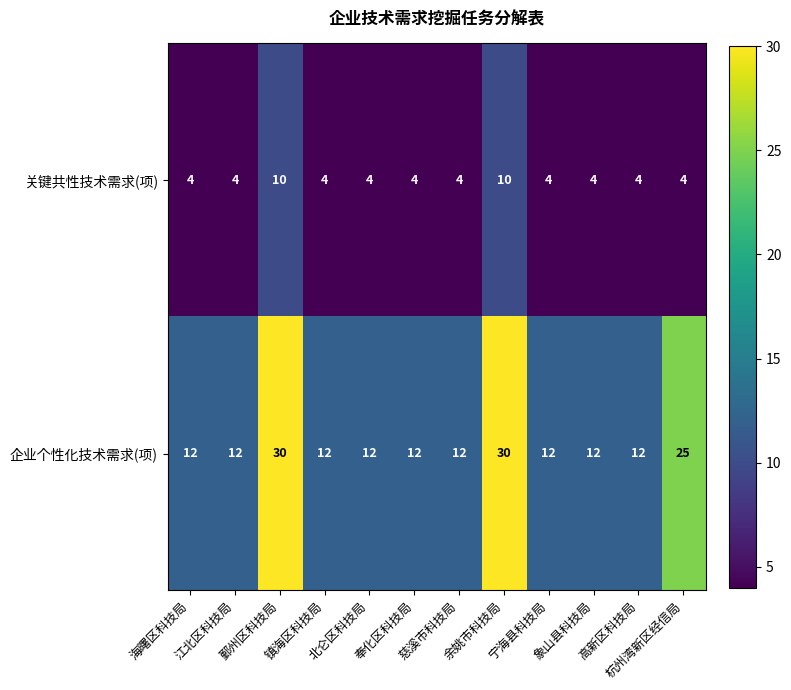

Is it true that 关键共性技术需求(项) equals 10 at 余姚市科技局?

True